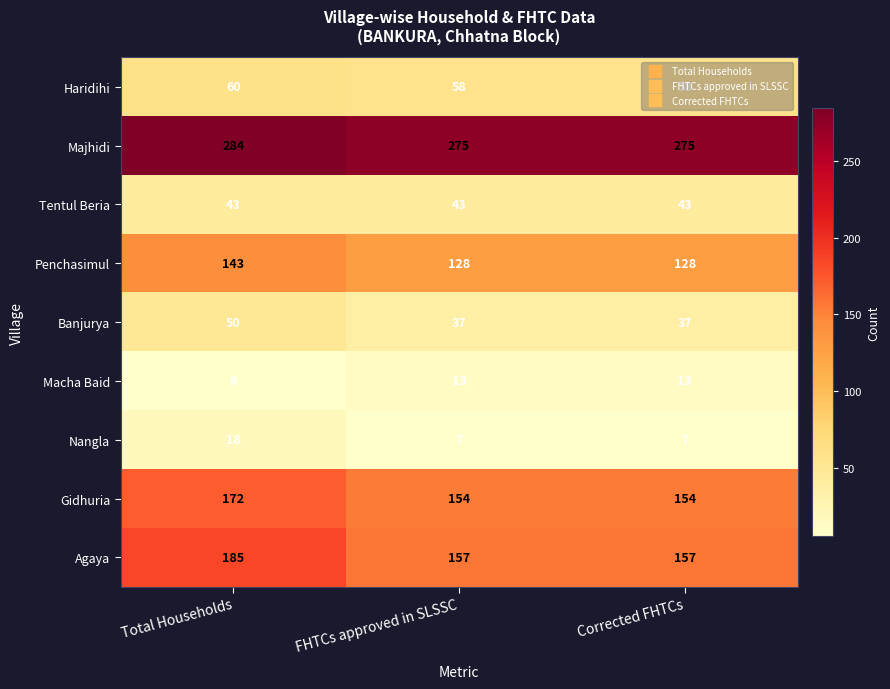

What is the average value of the Haridihi series?

59